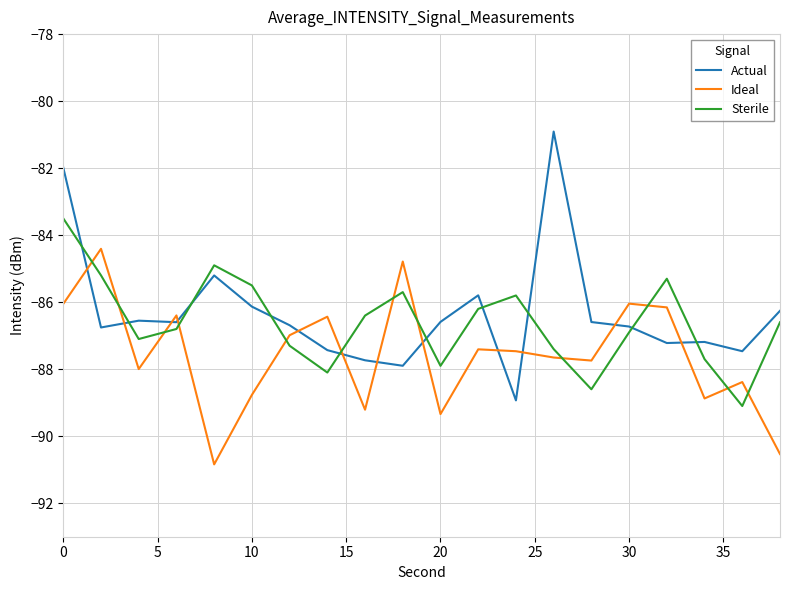

What is the maximum value shown in the chart?

-80.9